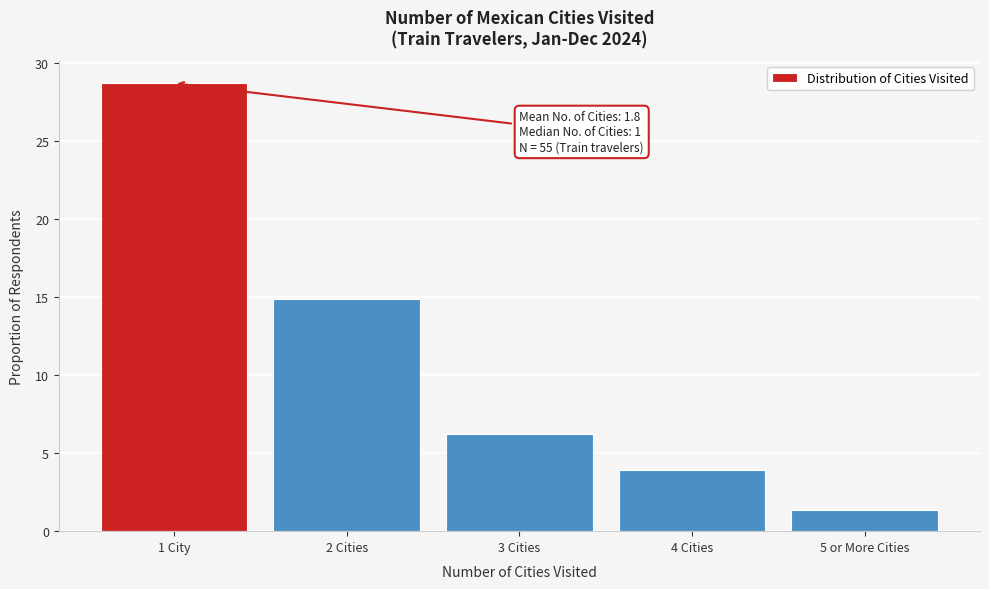

Reading left to right, what are all the values shown in this chart?

1 City=28.7	2 Cities=14.9	3 Cities=6.2	4 Cities=3.9	5 or More Cities=1.4